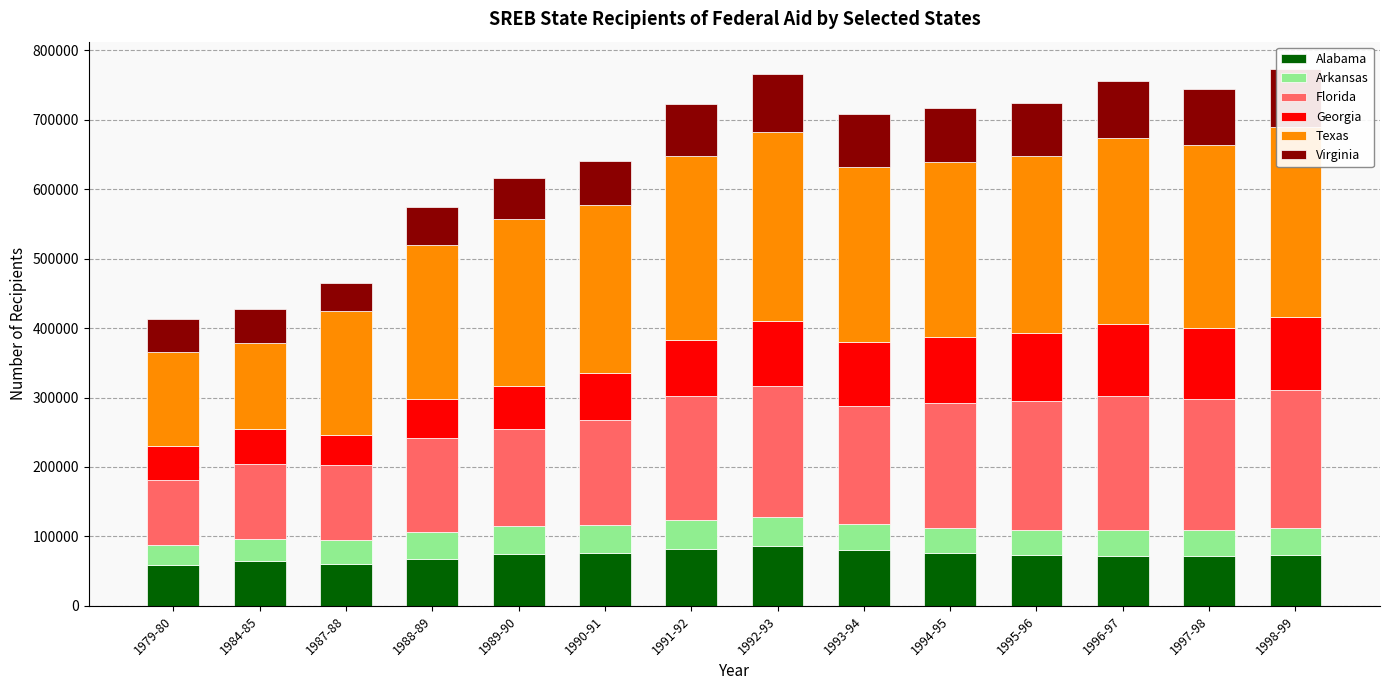

Reading right to left, transcribe all the data shown in this chart.

Alabama: 1998-99=73129	1997-98=71556	1996-97=72017	1995-96=73102	1994-95=75642	1993-94=80175	1992-93=86375	1991-92=81803	1990-91=76043	1989-90=74236	1988-89=68114	1987-88=59794	1984-85=64705	1979-80=58782
Arkansas: 1998-99=39508	1997-98=38086	1996-97=37036	1995-96=36018	1994-95=36789	1993-94=38212	1992-93=41848	1991-92=42017	1990-91=40344	1989-90=41138	1988-89=38781	1987-88=34747	1984-85=31500	1979-80=28675
Florida: 1998-99=197614	1997-98=188086	1996-97=193184	1995-96=185283	1994-95=179983	1993-94=168691	1992-93=188680	1991-92=177666	1990-91=151137	1989-90=139522	1988-89=134858	1987-88=107820	1984-85=108523	1979-80=93477
Georgia: 1998-99=106333	1997-98=101940	1996-97=104333	1995-96=97897	1994-95=94297	1993-94=93554	1992-93=93591	1991-92=80873	1990-91=67201	1989-90=62196	1988-89=55945	1987-88=44297	1984-85=49877	1979-80=49864
Texas: 1998-99=273511	1997-98=263529	1996-97=267887	1995-96=256081	1994-95=252904	1993-94=251109	1992-93=271728	1991-92=265445	1990-91=242510	1989-90=239508	1988-89=222385	1987-88=177783	1984-85=124082	1979-80=134686
Virginia: 1998-99=83710	1997-98=81808	1996-97=81441	1995-96=75957	1994-95=77252	1993-94=76872	1992-93=83752	1991-92=75296	1990-91=63608	1989-90=60130	1988-89=54228	1987-88=41203	1984-85=49289	1979-80=47108